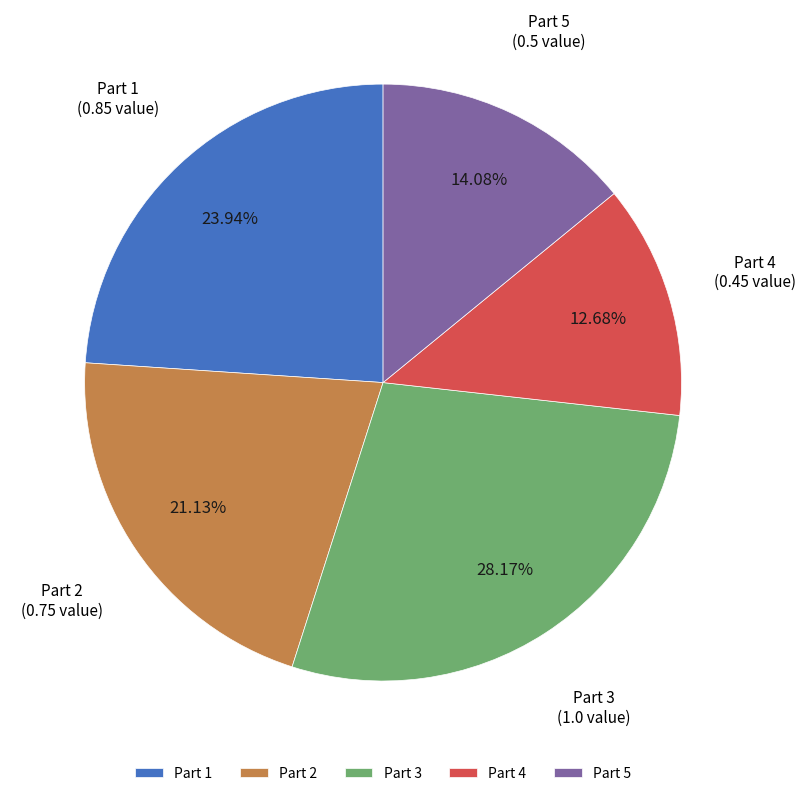

How many slices are in this pie chart?

5